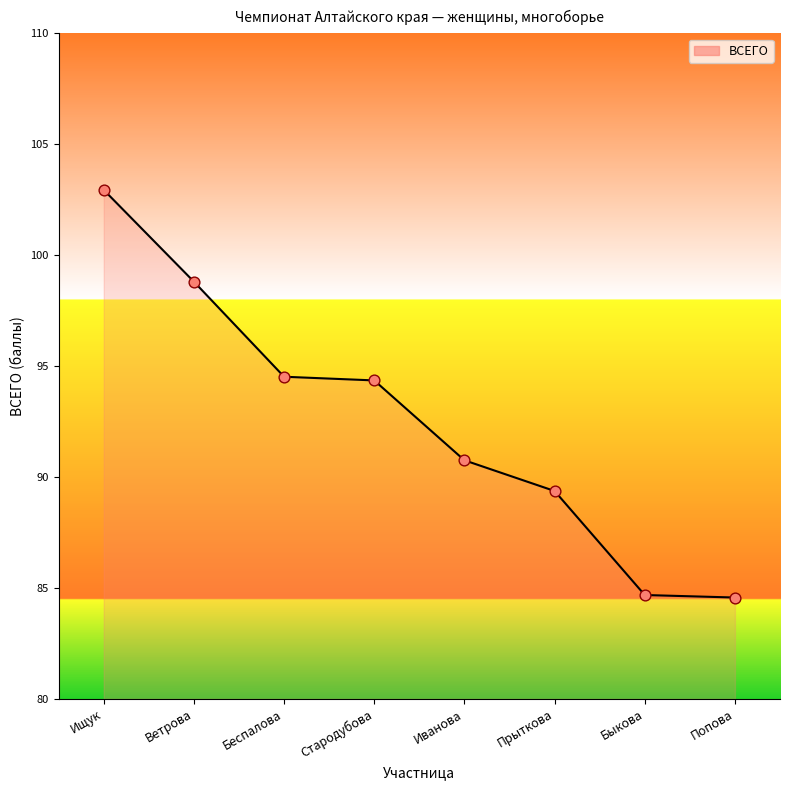

Between Быкова and Иванова, which is larger?

Иванова